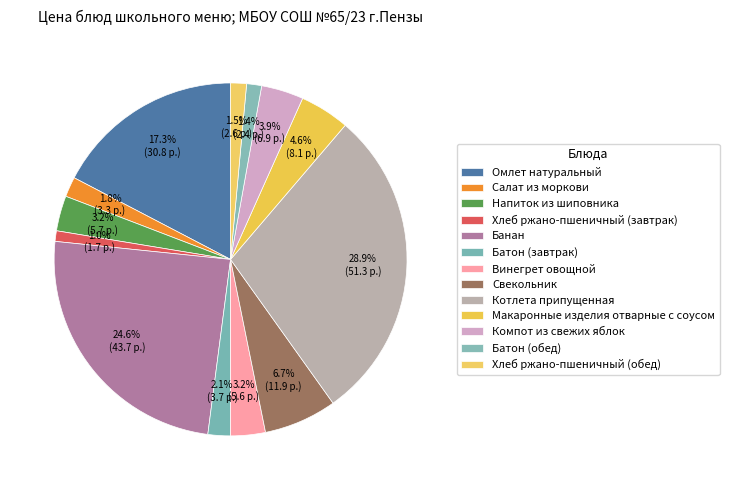

What percentage is the Винегрет овощной slice, to the nearest percent?

3%